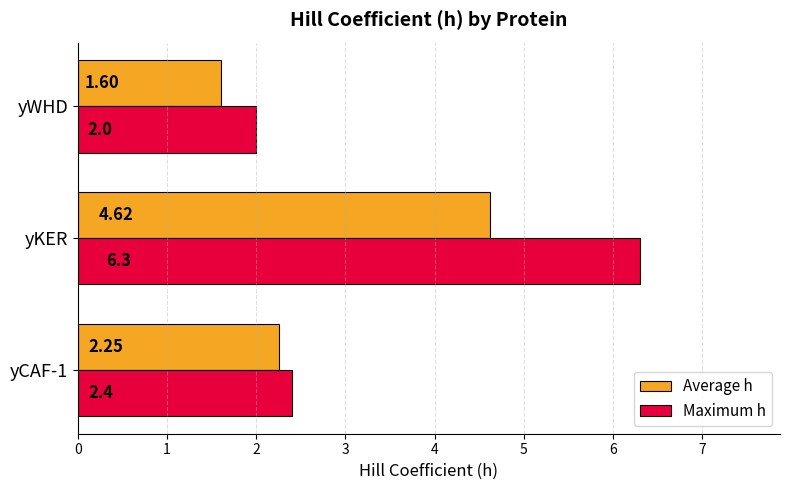

Which series has the widest spread of values?

Maximum h